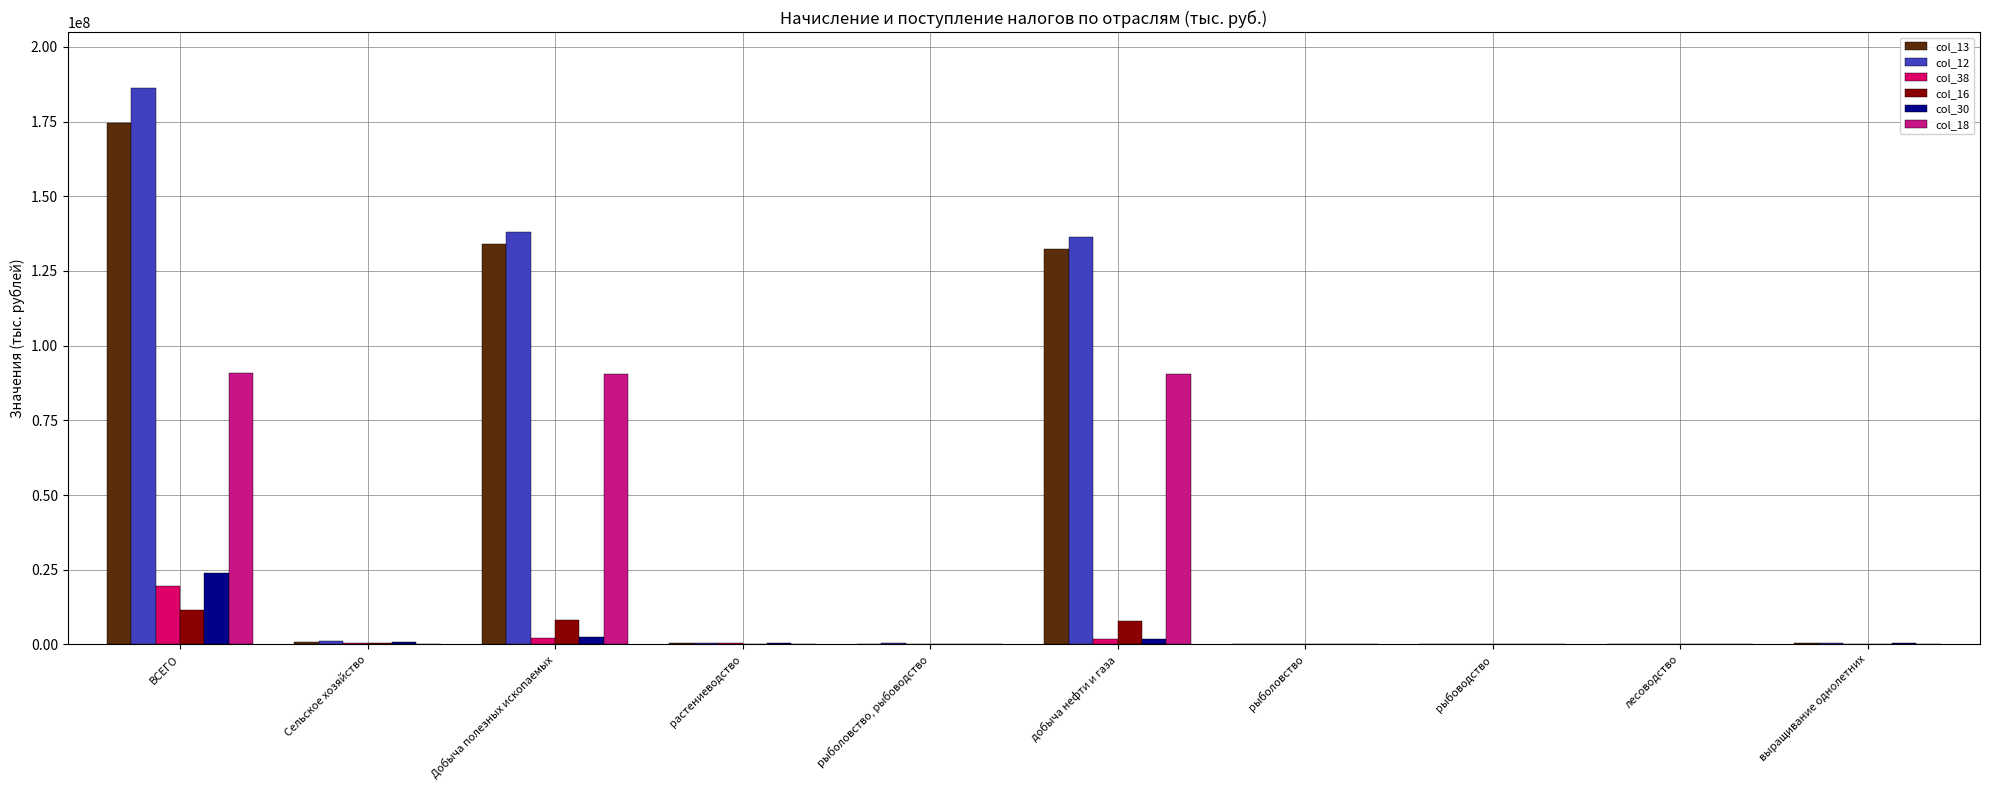

The value of col_18 at лесоводство is 42781032. True or false?

False